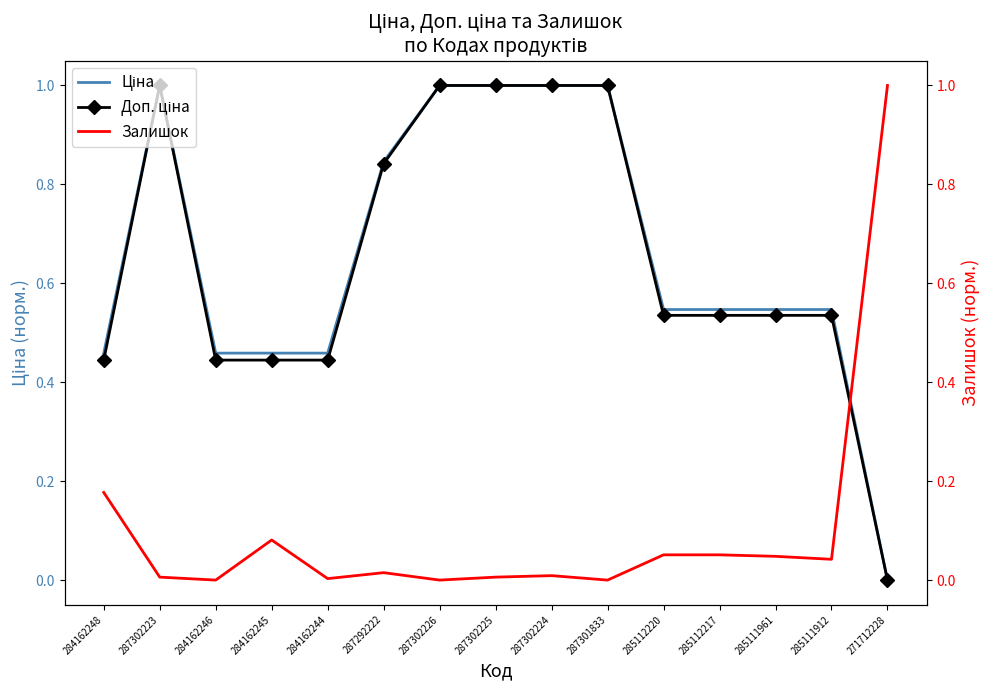

True or false: Ціна has more than 2 points higher than both neighbors.

False